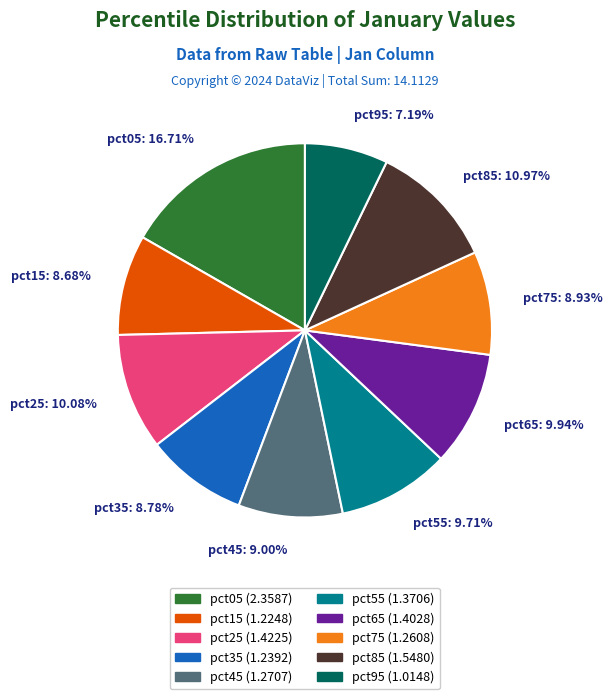

True or false: pct35 accounts for 9% of the total.

True